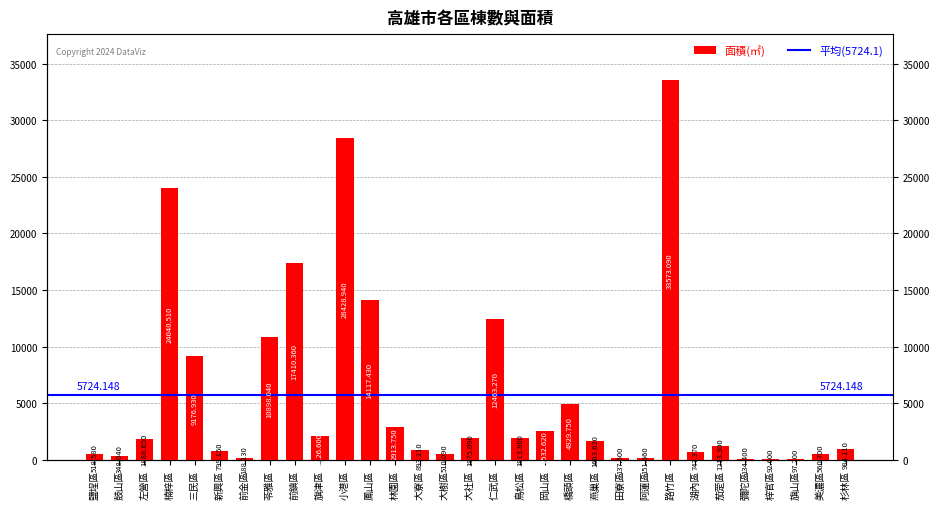

List the labels in order of value, largest first.

路竹區, 小港區, 楠梓區, 前鎮區, 鳳山區, 仁武區, 苓雅區, 三民區, 橋頭區, 林園區, 岡山區, 旗津區, 大社區, 鳥松區, 左營區, 燕巢區, 茄萣區, 杉林區, 大寮區, 新興區, 湖內區, 美濃區, 鹽埕區, 大樹區, 鼓山區, 前金區, 阿蓮區, 田寮區, 彌陀區, 旗山區, 梓官區